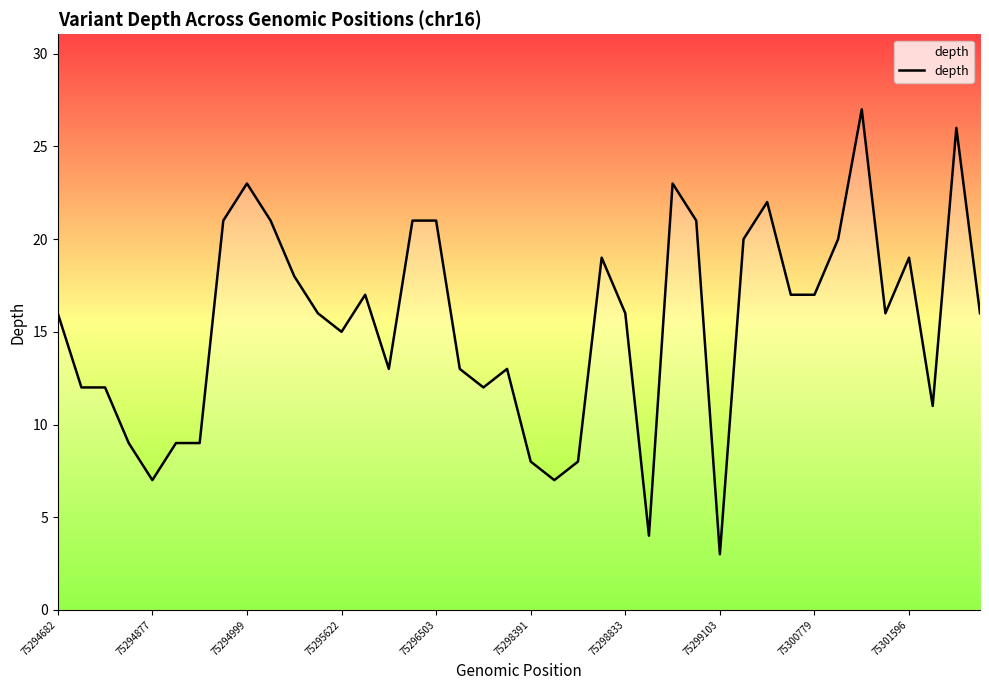

What is the greatest value displayed?

27